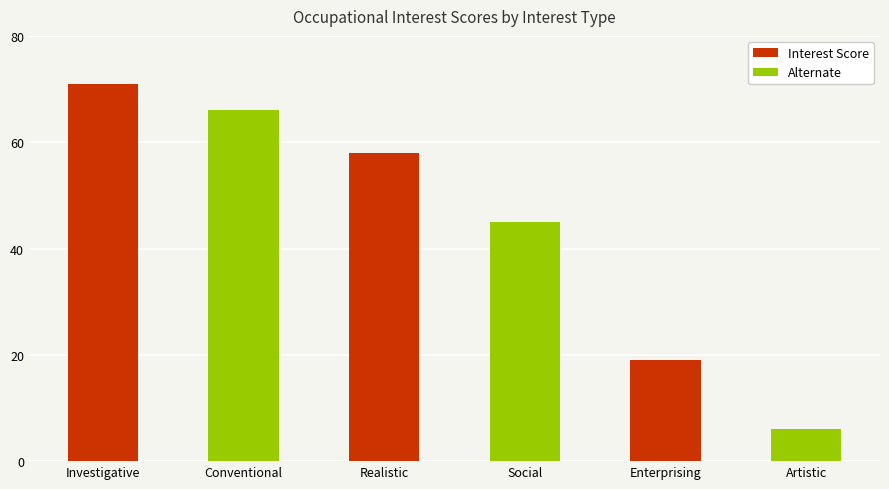

Reading right to left, list all the values displayed in this chart.

6	19	45	58	66	71